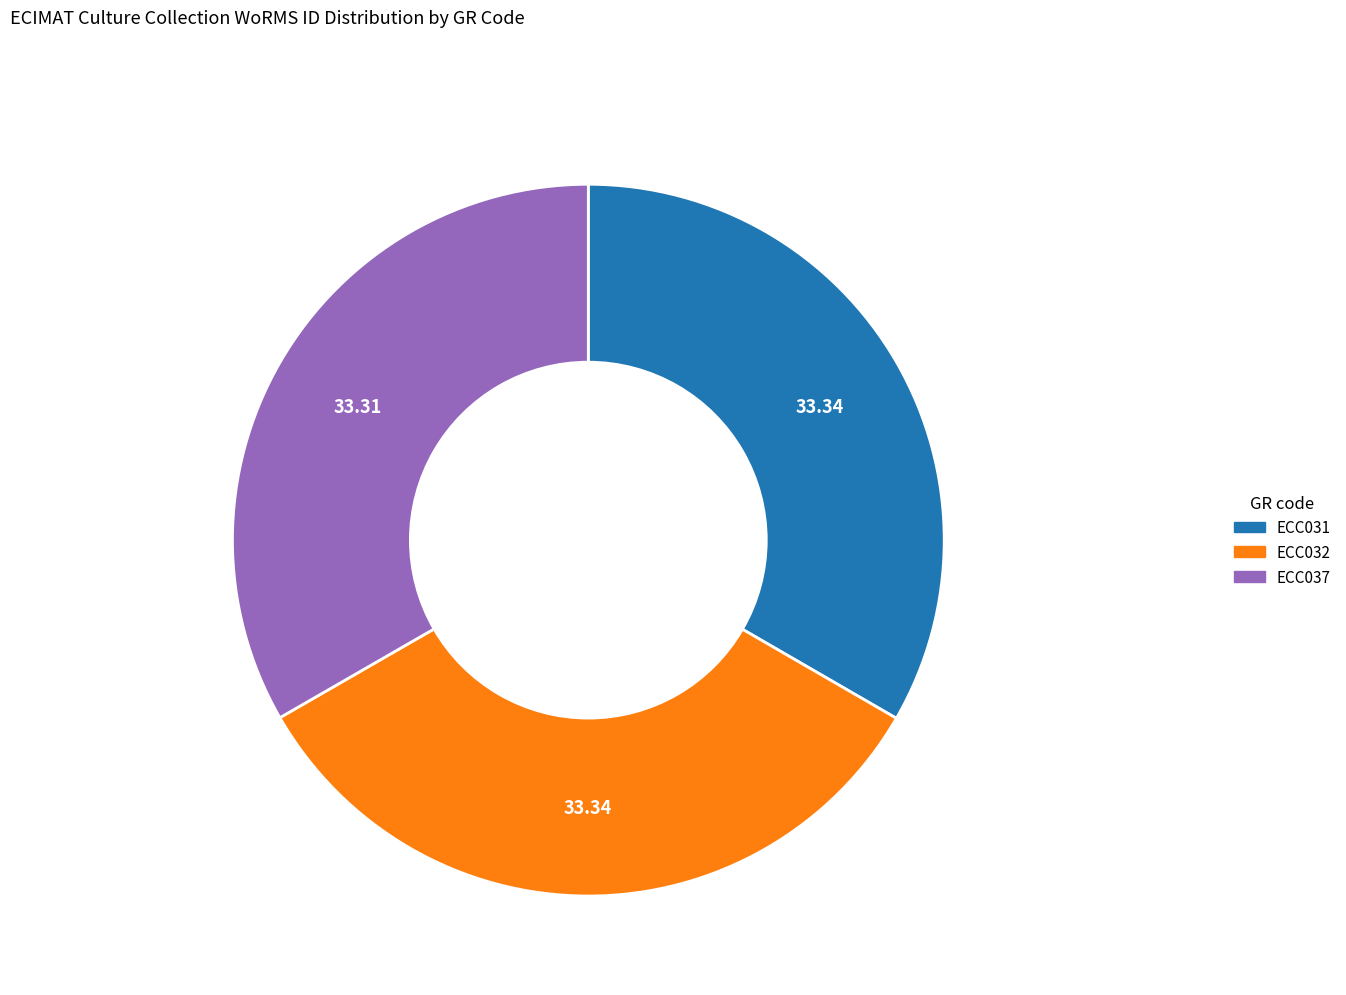

Is the sum of ECC031 and ECC032 greater than half?

Yes